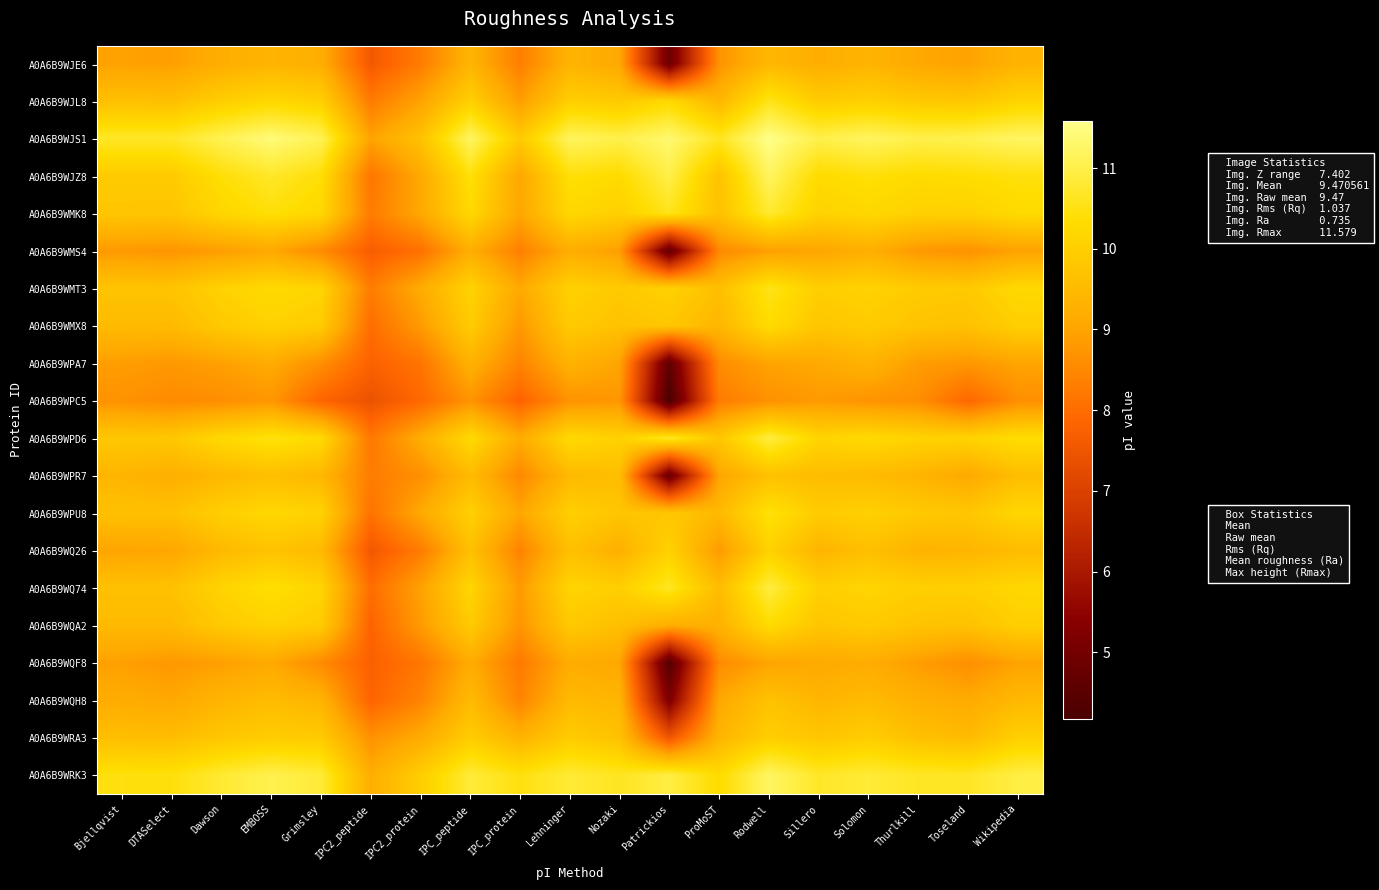

Reading left to right, what are all the values shown in this chart?

A0A6B9WJE6: Bjellqvist=9.0	DTASelect=8.9	Dawson=9.2	EMBOSS=9.4	Grimsley=9.2	IPC2_peptide=7.6	IPC2_protein=8.3	IPC_peptide=9.4	IPC_protein=8.3	Lehninger=9.4	Nozaki=9.1	Patrickios=4.8	ProMoST=8.7	Rodwell=9.4	Sillero=9.2	Solomon=9.4	Thurlkill=9.1	Toseland=9.0	Wikipedia=9.3
A0A6B9WJL8: Bjellqvist=9.6	DTASelect=9.6	Dawson=10.0	EMBOSS=10.2	Grimsley=10.0	IPC2_peptide=8.3	IPC2_protein=9.0	IPC_peptide=10.0	IPC_protein=8.9	Lehninger=10.0	Nozaki=9.9	Patrickios=10.2	ProMoST=9.4	Rodwell=10.6	Sillero=9.9	Solomon=10.0	Thurlkill=9.9	Toseland=9.8	Wikipedia=10.1
A0A6B9WJS1: Bjellqvist=10.7	DTASelect=10.7	Dawson=11.1	EMBOSS=11.4	Grimsley=11.1	IPC2_peptide=9.0	IPC2_protein=9.7	IPC_peptide=11.2	IPC_protein=9.9	Lehninger=11.2	Nozaki=11.0	Patrickios=11.3	ProMoST=10.6	Rodwell=11.6	Sillero=11.0	Solomon=11.2	Thurlkill=11.0	Toseland=11.1	Wikipedia=11.2
A0A6B9WJZ8: Bjellqvist=9.9	DTASelect=9.9	Dawson=10.4	EMBOSS=10.7	Grimsley=10.4	IPC2_peptide=8.2	IPC2_protein=9.1	IPC_peptide=10.4	IPC_protein=9.1	Lehninger=10.4	Nozaki=10.3	Patrickios=11.0	ProMoST=9.7	Rodwell=11.2	Sillero=10.3	Solomon=10.4	Thurlkill=10.3	Toseland=10.3	Wikipedia=10.4
A0A6B9WMK8: Bjellqvist=9.8	DTASelect=9.8	Dawson=10.2	EMBOSS=10.4	Grimsley=10.2	IPC2_peptide=8.3	IPC2_protein=9.1	IPC_peptide=10.2	IPC_protein=9.0	Lehninger=10.2	Nozaki=10.0	Patrickios=10.6	ProMoST=9.7	Rodwell=10.8	Sillero=10.1	Solomon=10.2	Thurlkill=10.0	Toseland=10.0	Wikipedia=10.3
A0A6B9WMS4: Bjellqvist=8.8	DTASelect=8.7	Dawson=8.9	EMBOSS=9.1	Grimsley=8.6	IPC2_peptide=7.7	IPC2_protein=8.1	IPC_peptide=9.2	IPC_protein=8.3	Lehninger=9.2	Nozaki=8.9	Patrickios=4.6	ProMoST=8.5	Rodwell=8.9	Sillero=9.0	Solomon=9.2	Thurlkill=8.8	Toseland=8.7	Wikipedia=9.0
A0A6B9WMT3: Bjellqvist=9.7	DTASelect=9.7	Dawson=10.1	EMBOSS=10.3	Grimsley=10.1	IPC2_peptide=8.3	IPC2_protein=9.2	IPC_peptide=10.1	IPC_protein=9.1	Lehninger=10.1	Nozaki=9.9	Patrickios=10.1	ProMoST=9.6	Rodwell=10.6	Sillero=10.0	Solomon=10.1	Thurlkill=9.9	Toseland=9.9	Wikipedia=10.2
A0A6B9WMX8: Bjellqvist=9.5	DTASelect=9.5	Dawson=9.9	EMBOSS=10.1	Grimsley=9.9	IPC2_peptide=8.0	IPC2_protein=8.8	IPC_peptide=9.9	IPC_protein=8.8	Lehninger=9.9	Nozaki=9.7	Patrickios=9.8	ProMoST=9.4	Rodwell=10.3	Sillero=9.8	Solomon=9.9	Thurlkill=9.7	Toseland=9.7	Wikipedia=10.0
A0A6B9WPA7: Bjellqvist=8.9	DTASelect=8.8	Dawson=8.9	EMBOSS=9.2	Grimsley=8.6	IPC2_peptide=7.8	IPC2_protein=8.1	IPC_peptide=9.3	IPC_protein=8.4	Lehninger=9.3	Nozaki=9.0	Patrickios=4.6	ProMoST=8.6	Rodwell=9.0	Sillero=9.1	Solomon=9.3	Thurlkill=8.9	Toseland=8.8	Wikipedia=9.0
A0A6B9WPC5: Bjellqvist=8.7	DTASelect=8.5	Dawson=8.6	EMBOSS=8.8	Grimsley=7.8	IPC2_peptide=7.4	IPC2_protein=7.9	IPC_peptide=8.7	IPC_protein=7.8	Lehninger=8.7	Nozaki=8.8	Patrickios=4.2	ProMoST=8.3	Rodwell=8.7	Sillero=8.8	Solomon=8.7	Thurlkill=8.6	Toseland=7.9	Wikipedia=8.6
A0A6B9WPD6: Bjellqvist=9.8	DTASelect=9.8	Dawson=10.2	EMBOSS=10.5	Grimsley=10.3	IPC2_peptide=8.2	IPC2_protein=9.2	IPC_peptide=10.3	IPC_protein=9.2	Lehninger=10.3	Nozaki=10.1	Patrickios=10.7	ProMoST=9.8	Rodwell=10.9	Sillero=10.1	Solomon=10.3	Thurlkill=10.1	Toseland=10.1	Wikipedia=10.3
A0A6B9WPR7: Bjellqvist=9.4	DTASelect=9.2	Dawson=9.5	EMBOSS=9.6	Grimsley=9.4	IPC2_peptide=8.3	IPC2_protein=8.6	IPC_peptide=9.5	IPC_protein=8.5	Lehninger=9.5	Nozaki=9.6	Patrickios=4.7	ProMoST=9.0	Rodwell=9.7	Sillero=9.6	Solomon=9.5	Thurlkill=9.4	Toseland=9.1	Wikipedia=9.6
A0A6B9WPU8: Bjellqvist=9.7	DTASelect=9.7	Dawson=10.0	EMBOSS=10.2	Grimsley=10.1	IPC2_peptide=8.1	IPC2_protein=9.1	IPC_peptide=10.0	IPC_protein=9.0	Lehninger=10.0	Nozaki=9.8	Patrickios=9.8	ProMoST=9.5	Rodwell=10.5	Sillero=9.9	Solomon=10.0	Thurlkill=9.9	Toseland=9.8	Wikipedia=10.2
A0A6B9WQ26: Bjellqvist=9.0	DTASelect=9.0	Dawson=9.5	EMBOSS=9.7	Grimsley=9.5	IPC2_peptide=7.6	IPC2_protein=8.3	IPC_peptide=9.6	IPC_protein=8.4	Lehninger=9.6	Nozaki=9.3	Patrickios=10.1	ProMoST=8.8	Rodwell=10.1	Sillero=9.4	Solomon=9.6	Thurlkill=9.3	Toseland=9.4	Wikipedia=9.5
A0A6B9WQ74: Bjellqvist=9.7	DTASelect=9.7	Dawson=10.1	EMBOSS=10.4	Grimsley=10.1	IPC2_peptide=8.0	IPC2_protein=9.0	IPC_peptide=10.2	IPC_protein=8.8	Lehninger=10.1	Nozaki=10.0	Patrickios=10.7	ProMoST=9.5	Rodwell=10.9	Sillero=10.0	Solomon=10.1	Thurlkill=10.0	Toseland=10.0	Wikipedia=10.2
A0A6B9WQA2: Bjellqvist=9.5	DTASelect=9.5	Dawson=9.9	EMBOSS=10.1	Grimsley=9.9	IPC2_peptide=7.8	IPC2_protein=8.8	IPC_peptide=9.9	IPC_protein=8.7	Lehninger=9.9	Nozaki=9.6	Patrickios=9.2	ProMoST=9.3	Rodwell=10.3	Sillero=9.8	Solomon=9.9	Thurlkill=9.7	Toseland=9.7	Wikipedia=10.0
A0A6B9WQF8: Bjellqvist=8.9	DTASelect=8.8	Dawson=8.9	EMBOSS=9.1	Grimsley=8.6	IPC2_peptide=7.8	IPC2_protein=8.2	IPC_peptide=9.2	IPC_protein=8.2	Lehninger=9.2	Nozaki=9.1	Patrickios=4.4	ProMoST=8.6	Rodwell=9.0	Sillero=9.1	Solomon=9.2	Thurlkill=8.9	Toseland=8.6	Wikipedia=9.0
A0A6B9WQH8: Bjellqvist=9.2	DTASelect=9.1	Dawson=9.4	EMBOSS=9.6	Grimsley=9.4	IPC2_peptide=7.8	IPC2_protein=8.4	IPC_peptide=9.5	IPC_protein=8.4	Lehninger=9.5	Nozaki=9.4	Patrickios=5.2	ProMoST=9.1	Rodwell=9.7	Sillero=9.4	Solomon=9.5	Thurlkill=9.3	Toseland=9.1	Wikipedia=9.5
A0A6B9WRA3: Bjellqvist=9.6	DTASelect=9.6	Dawson=9.8	EMBOSS=9.9	Grimsley=9.9	IPC2_peptide=8.7	IPC2_protein=9.2	IPC_peptide=10.0	IPC_protein=9.3	Lehninger=9.9	Nozaki=9.7	Patrickios=7.5	ProMoST=9.4	Rodwell=10.0	Sillero=9.8	Solomon=10.0	Thurlkill=9.6	Toseland=9.5	Wikipedia=10.0
A0A6B9WRK3: Bjellqvist=10.5	DTASelect=10.4	Dawson=10.8	EMBOSS=11.1	Grimsley=10.8	IPC2_peptide=9.2	IPC2_protein=10.0	IPC_peptide=10.8	IPC_protein=10.5	Lehninger=10.8	Nozaki=10.6	Patrickios=10.9	ProMoST=10.3	Rodwell=11.2	Sillero=10.7	Solomon=10.8	Thurlkill=10.7	Toseland=10.7	Wikipedia=10.9